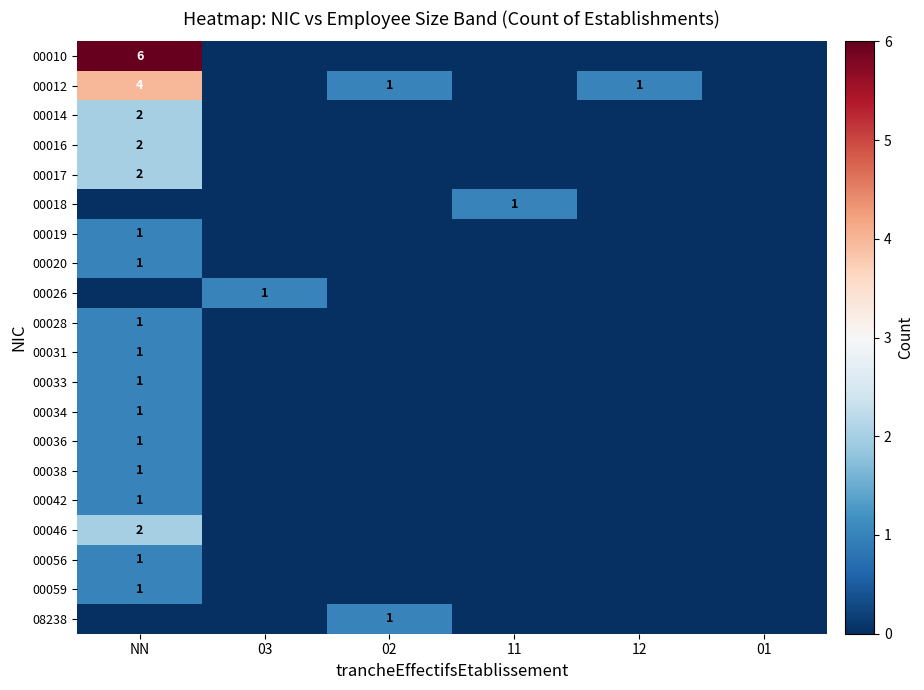

What is the difference between the maximum and minimum values in the 00028 series?

1